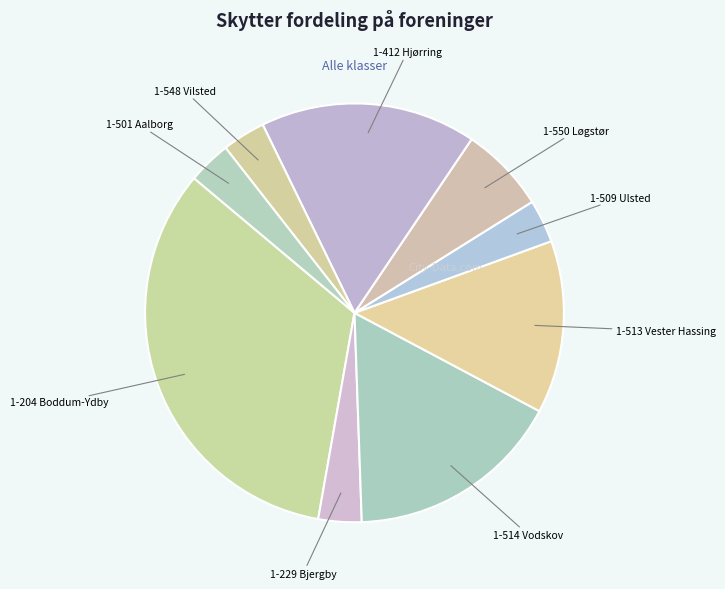

How many segments does this pie chart have?

9